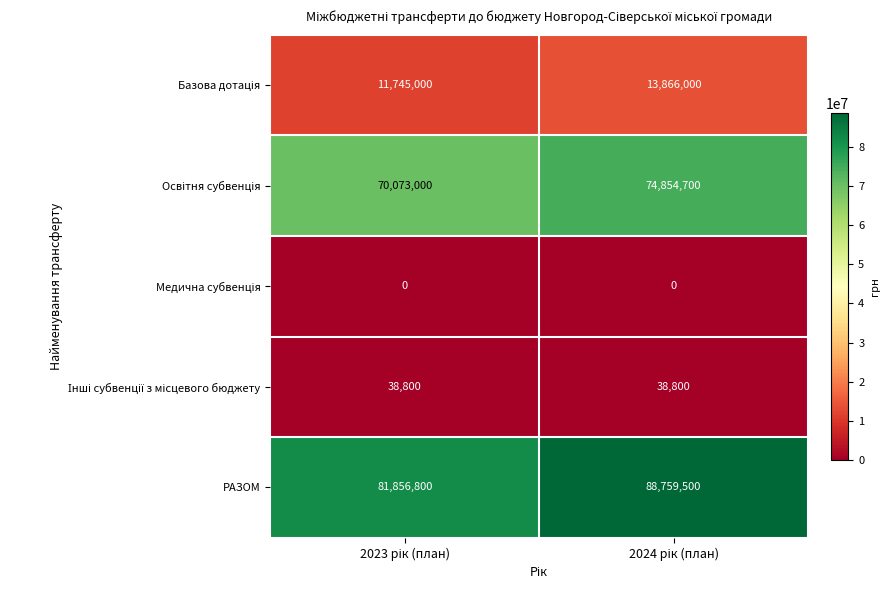

What is the greatest value displayed?

88759500